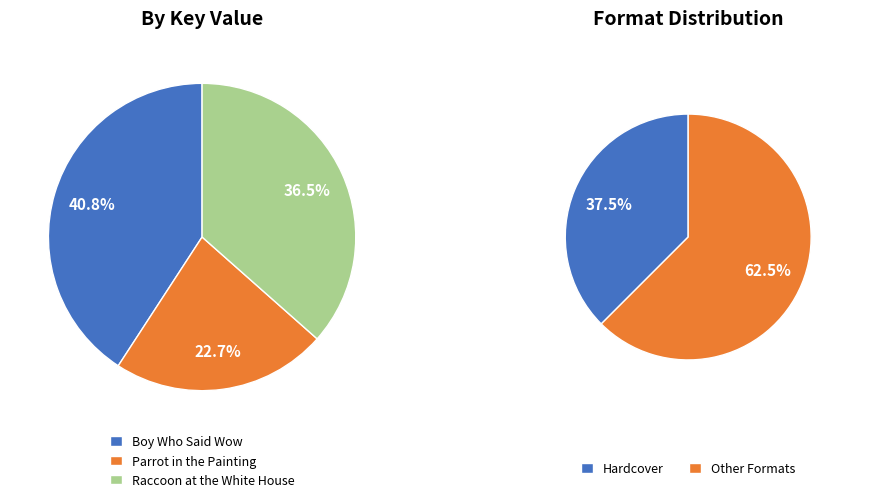

Does any single category account for the majority?

No